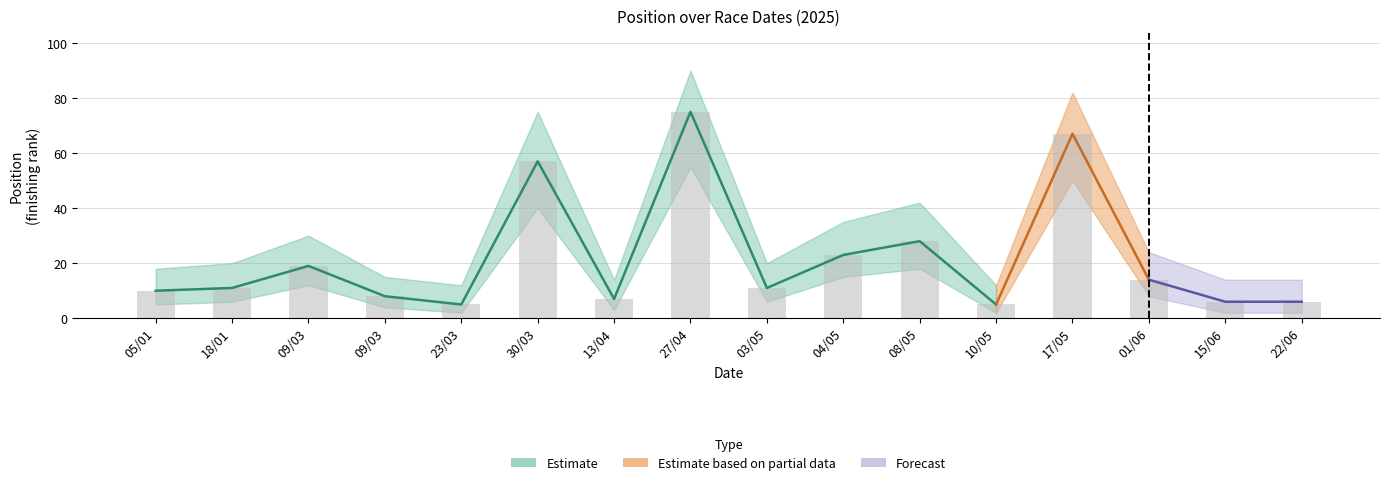

The value at 08/05 is 28. True or false?

True